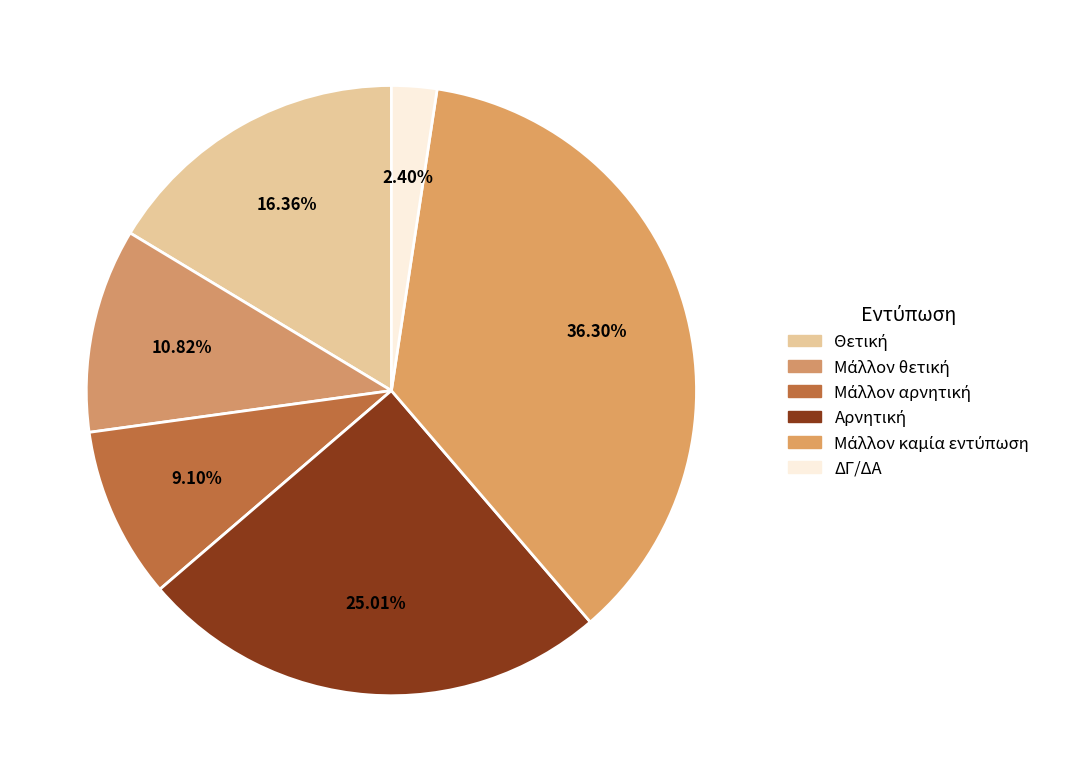

To the nearest percent, what is the difference between the Μάλλον αρνητική and Μάλλον θετική slice percentages?

2%